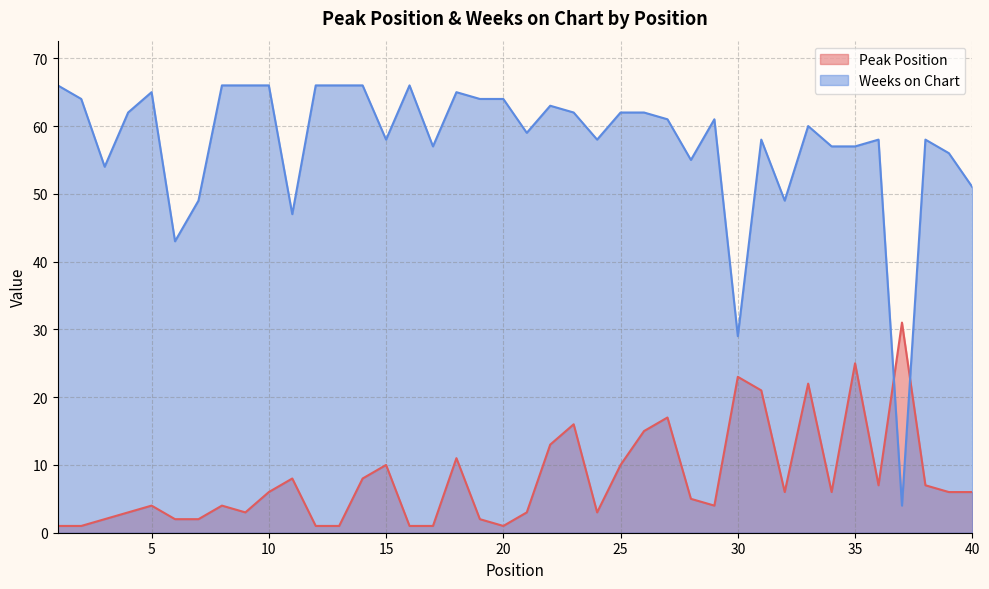

What is the difference between the Peak Position values at 22 and 32?

7